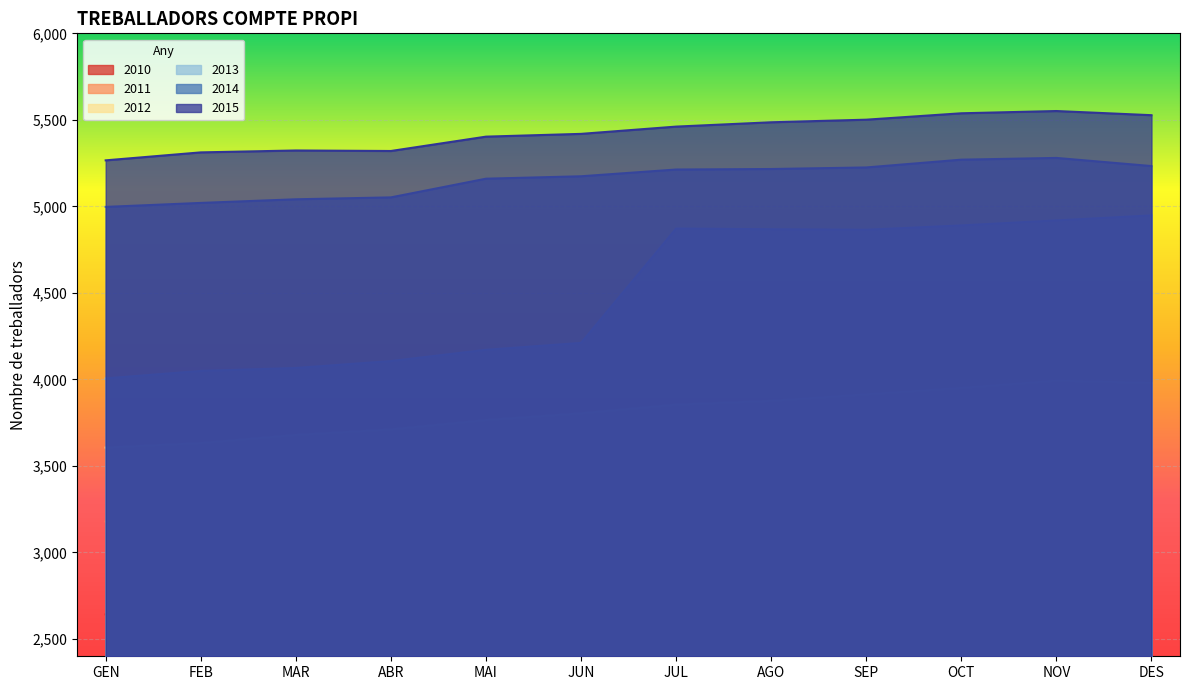

What is the label of the 12th point from the right?

GEN